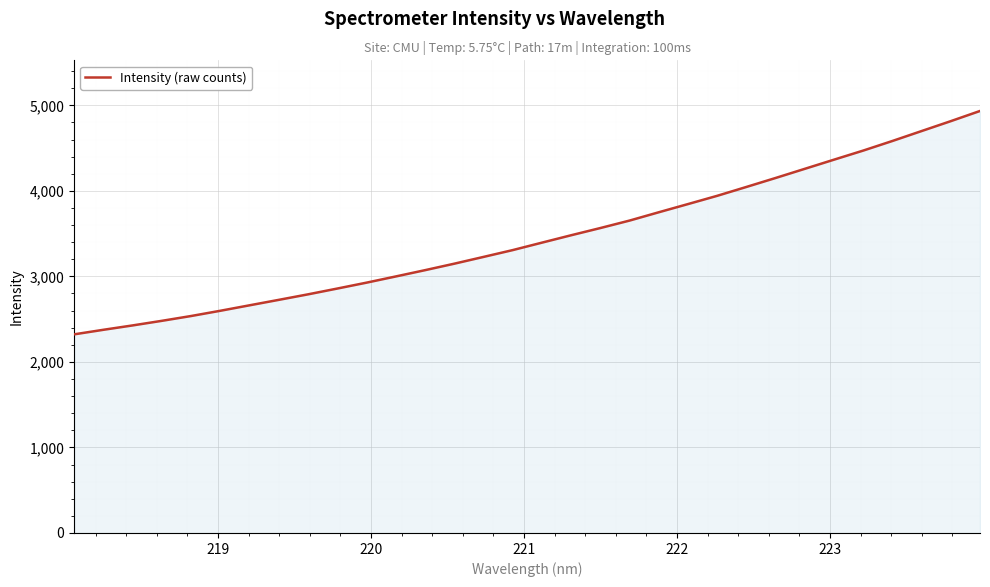

Reading left to right, extract all data points from this chart.

2322.4	2375.6	2426.8	2480.5	2536.8	2598.1	2662.1	2725.9	2790.3	2858.0	2926.9	2999.4	3072.8	3148.6	3227.8	3307.5	3394.6	3481.2	3565.5	3652.8	3750.0	3845.7	3942.3	4045.9	4150.8	4257.8	4364.9	4471.1	4583.4	4699.3	4815.1	4934.0